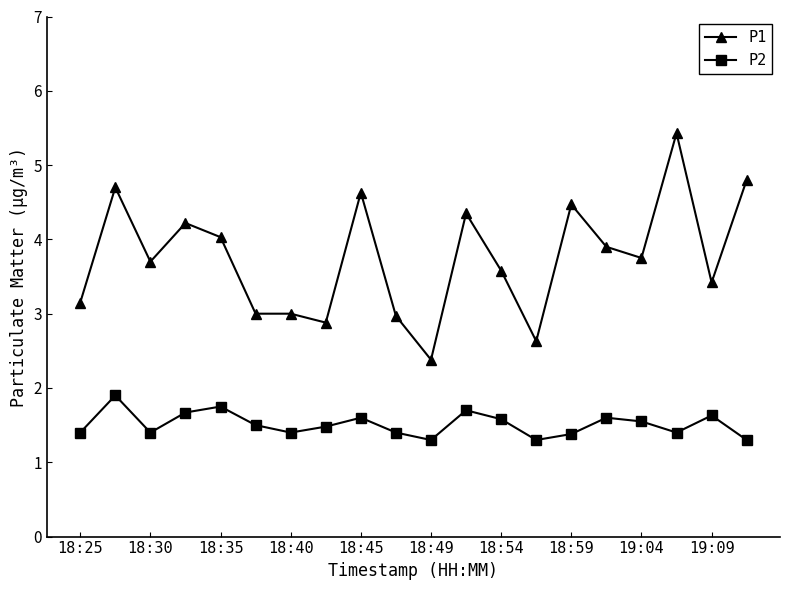

What is the minimum value shown in the chart?

1.3